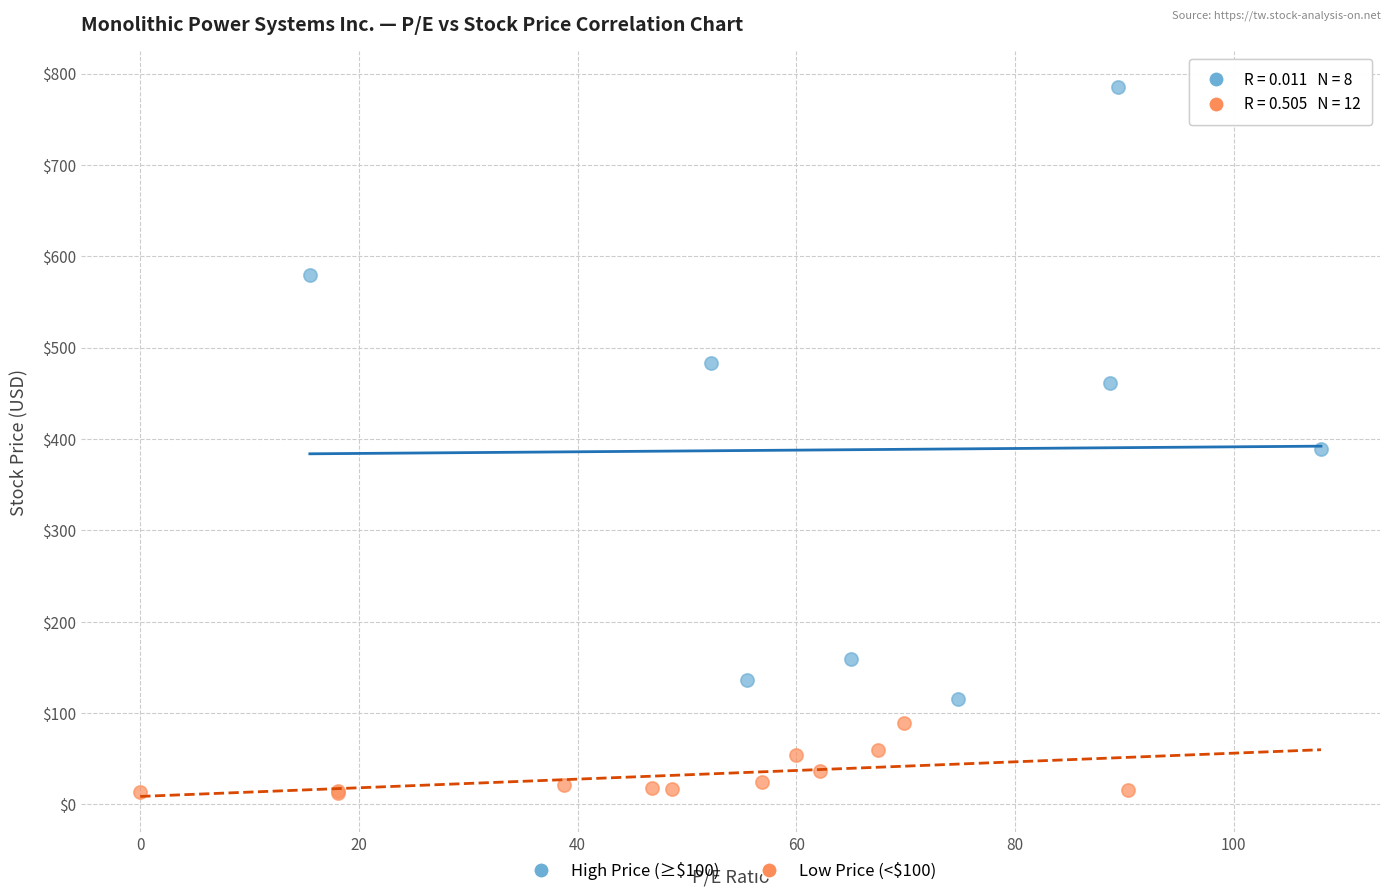

Which series reaches the maximum Y coordinate?

High Price (≥$100)